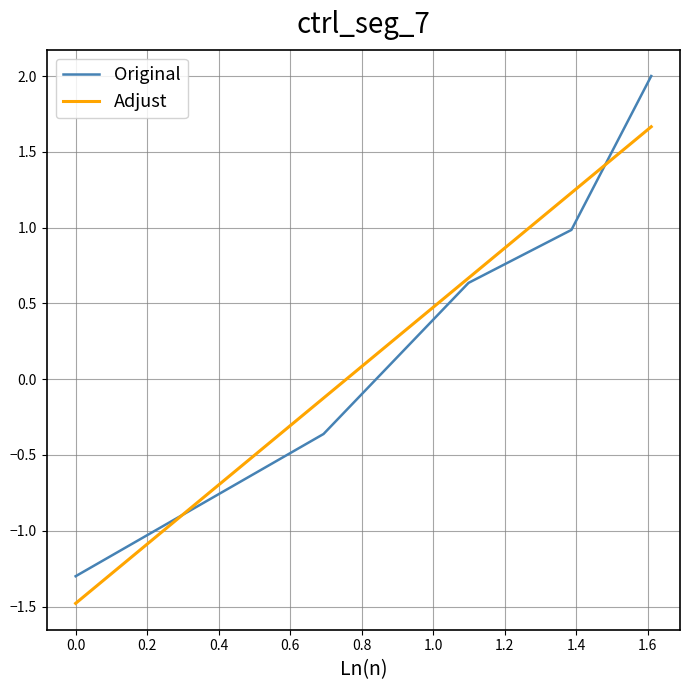

Which series has the widest spread of values?

Original